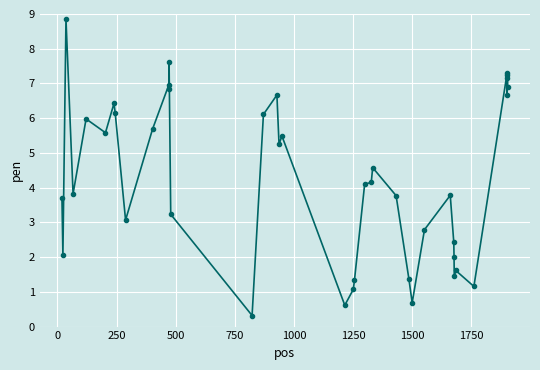

Does the chart display data point markers on the line(s)?

Yes